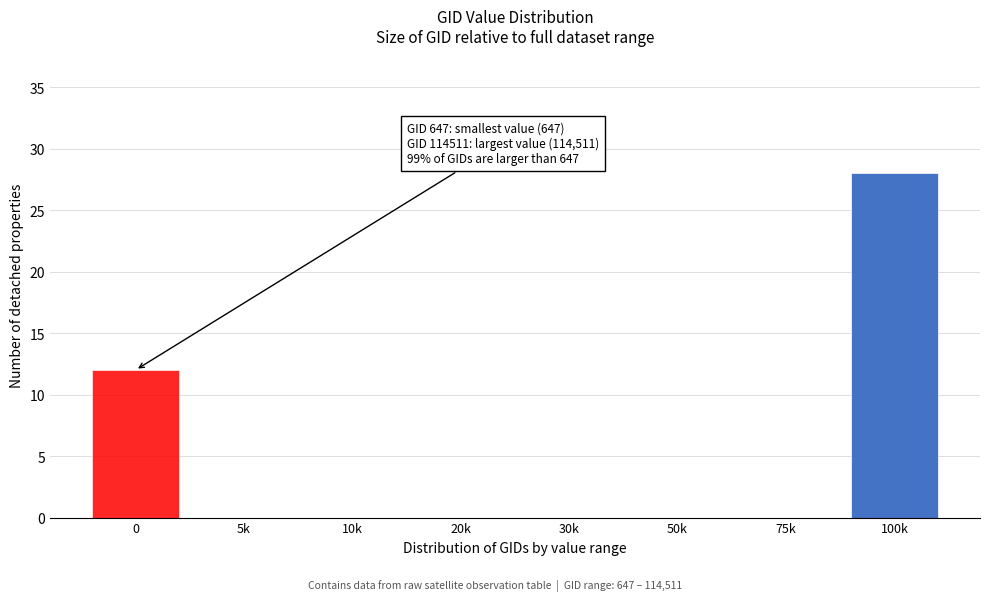

Reading left to right, what are all the values shown in this chart?

0=12	5k=0	10k=0	20k=0	30k=0	50k=0	75k=0	100k=28